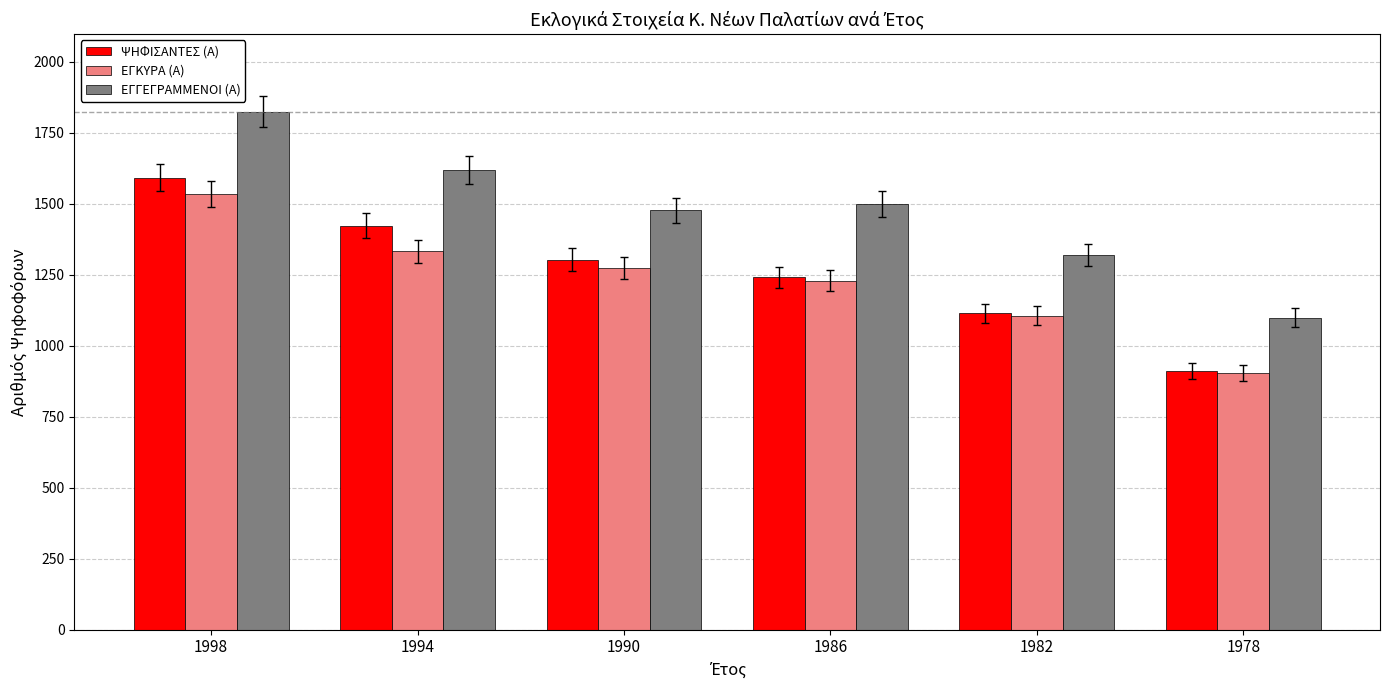

What is the spread (max minus min) of values at 1994?

286